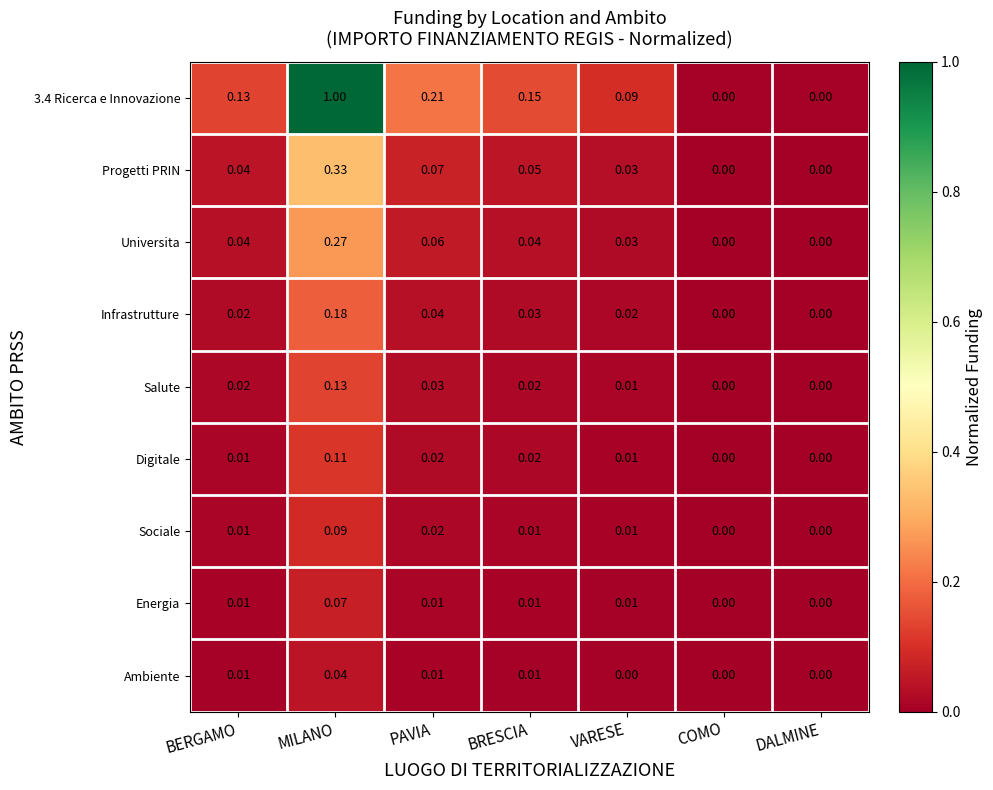

At which label does Energia reach its peak?

MILANO